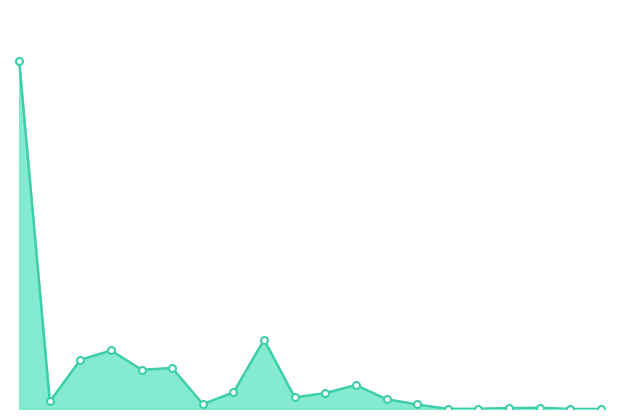

Is this an area chart (filled region under the line)?

Yes